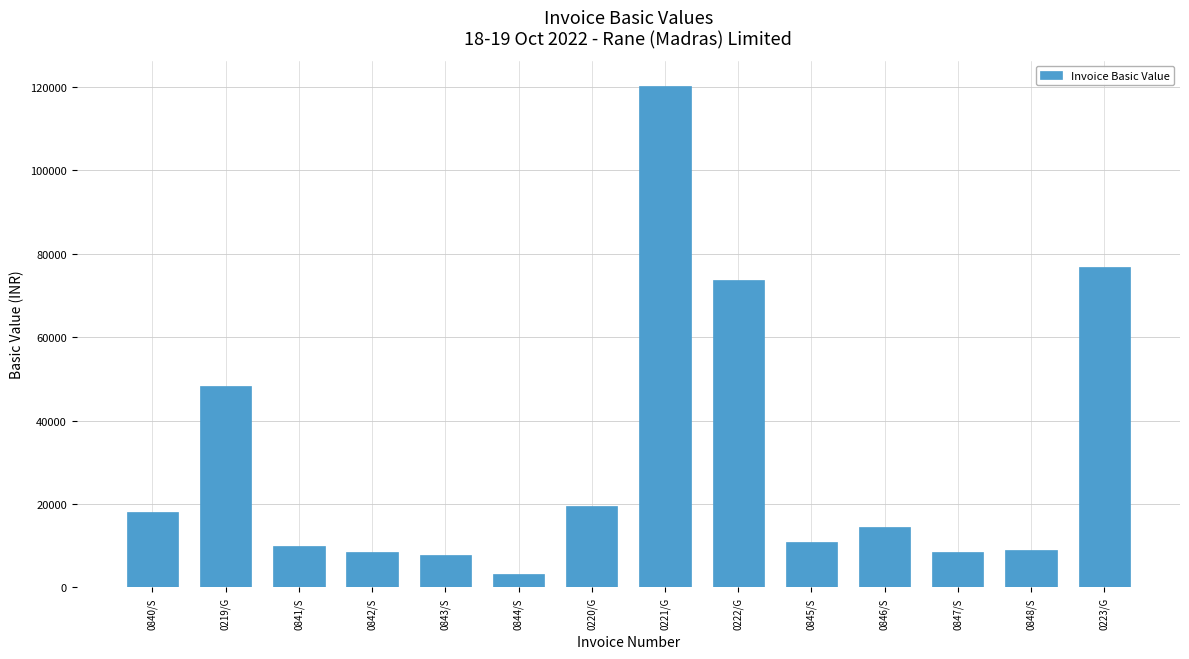

Which category has the lowest value across all series?

0844/S